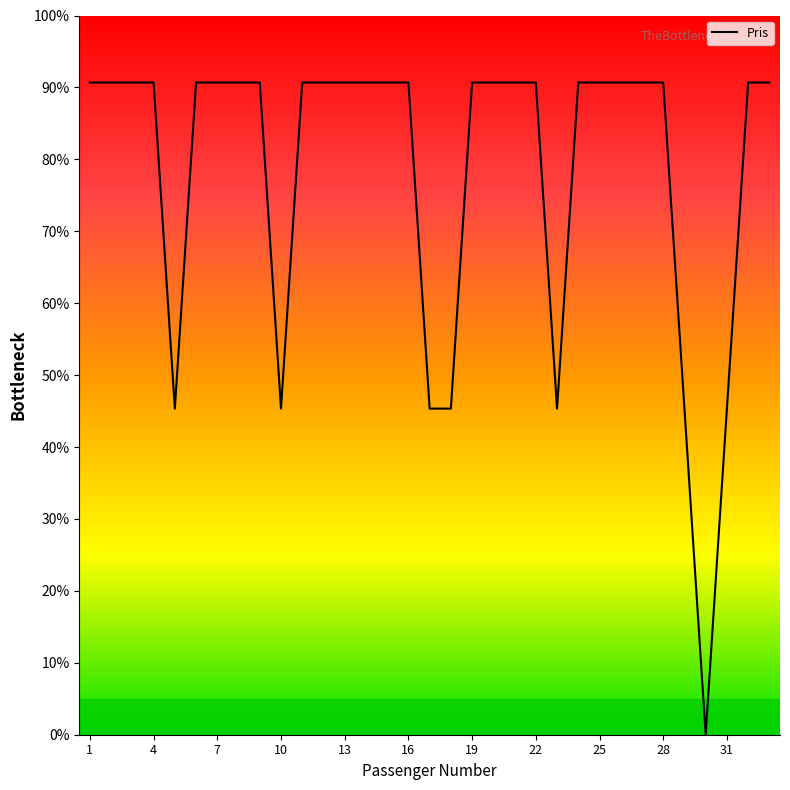

What is the maximum value shown in the chart?

90.7